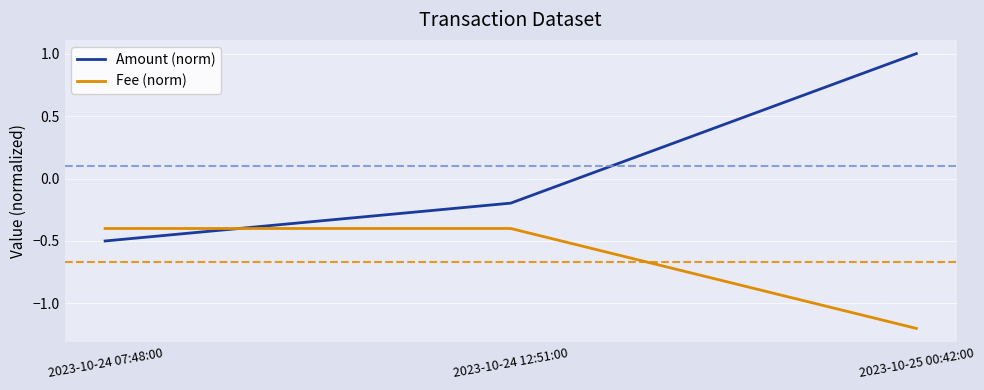

Is this an area chart (filled region under the line)?

No